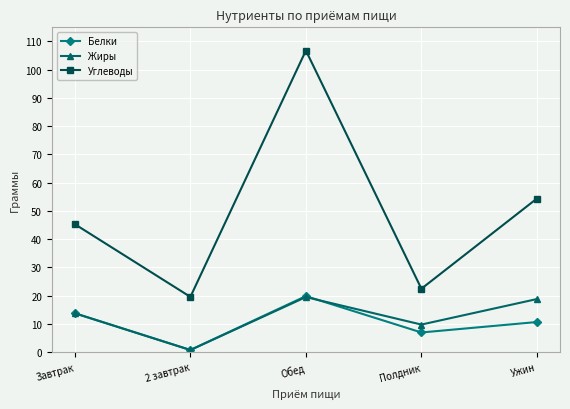

What is the sum of the Белки values at 2 завтрак and Завтрак?

14.6